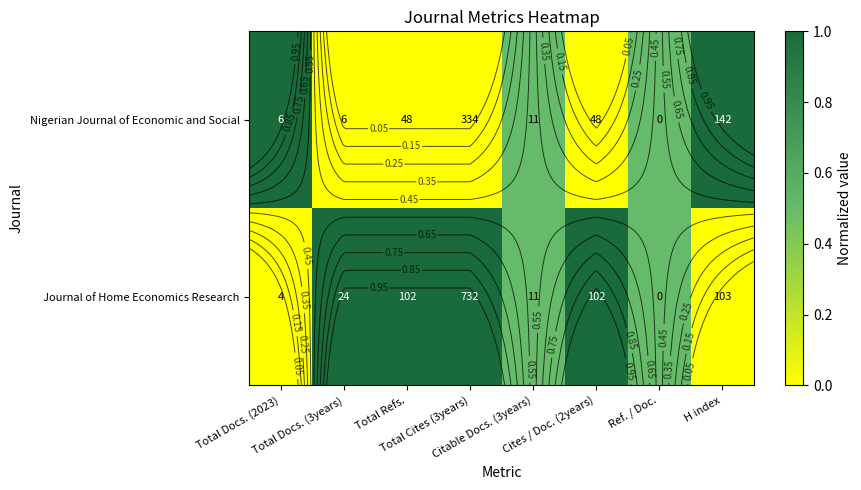

What is the maximum value shown in the chart?

1.0